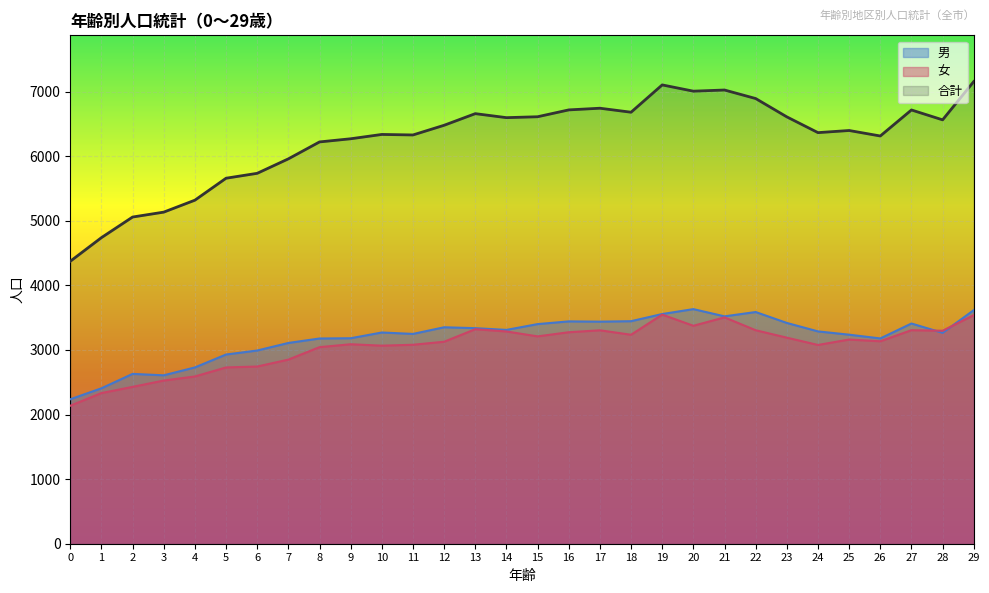

Where does the 男 series first go above 3288?

12